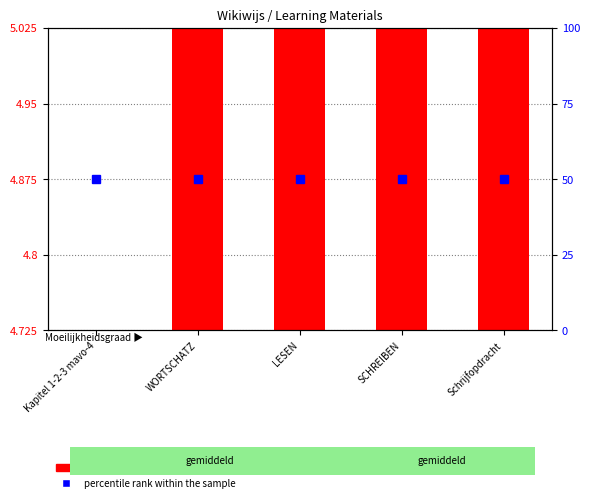

How many identifier value (scaled) values are between 0 and 1?

5